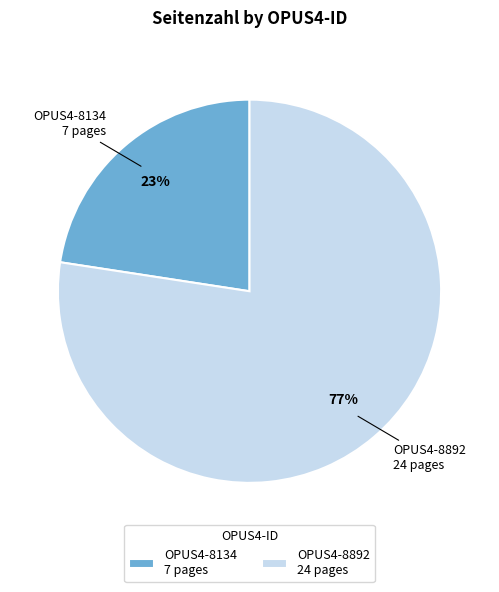

The OPUS4-8134 slice represents 23% of the pie. True or false?

True